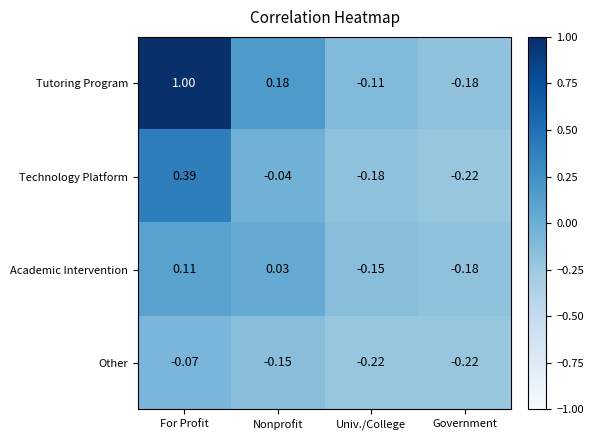

At which label is Other closest to 0?

For Profit